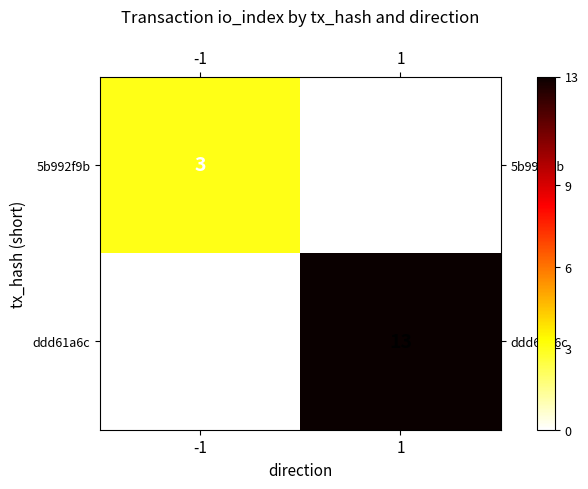

List the series in order of their peak value, lowest first.

5b992f9b, ddd61a6c